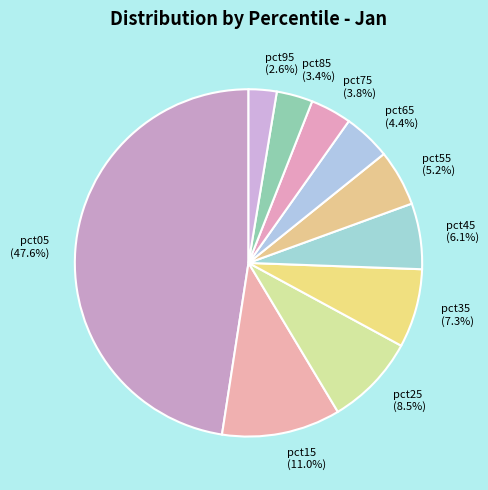

To the nearest percent, what percentage of the pie is pct35?

7%